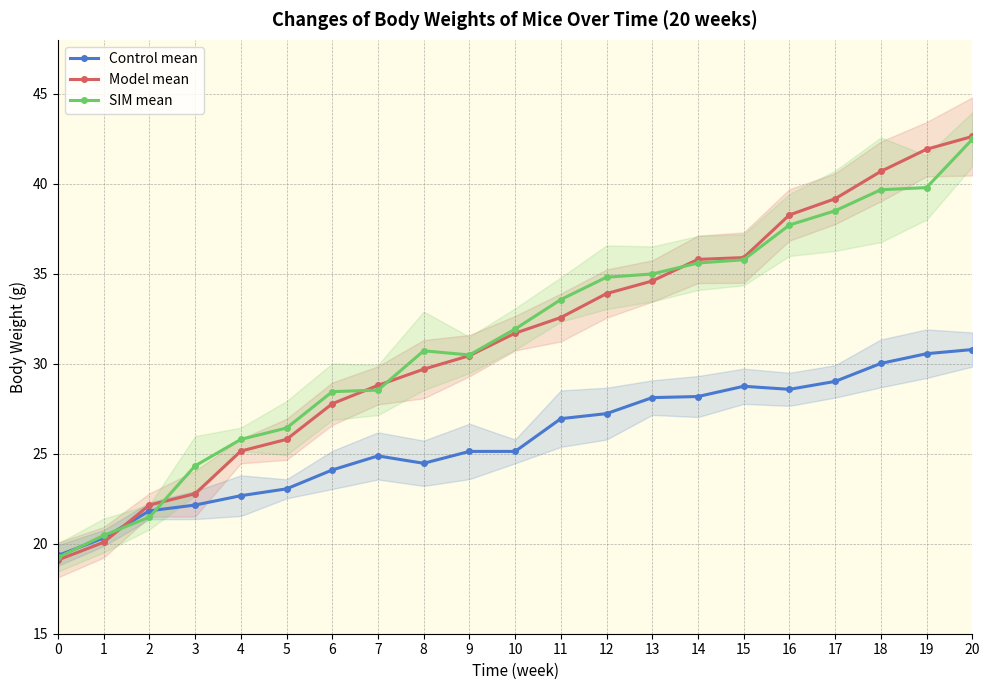

After their last crossing, which series has the higher values: Control mean or SIM mean?

SIM mean